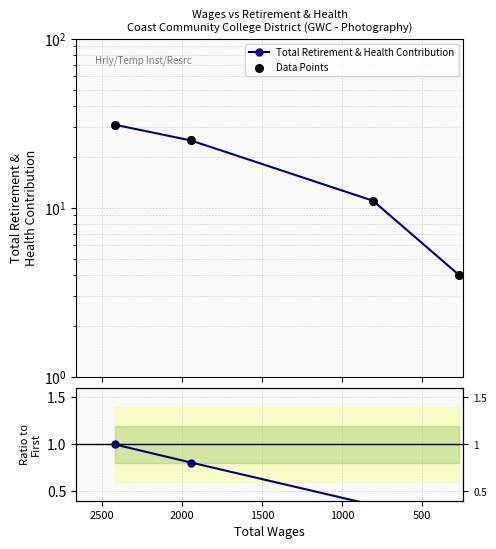

Which series reaches the minimum Y coordinate?

Ratio